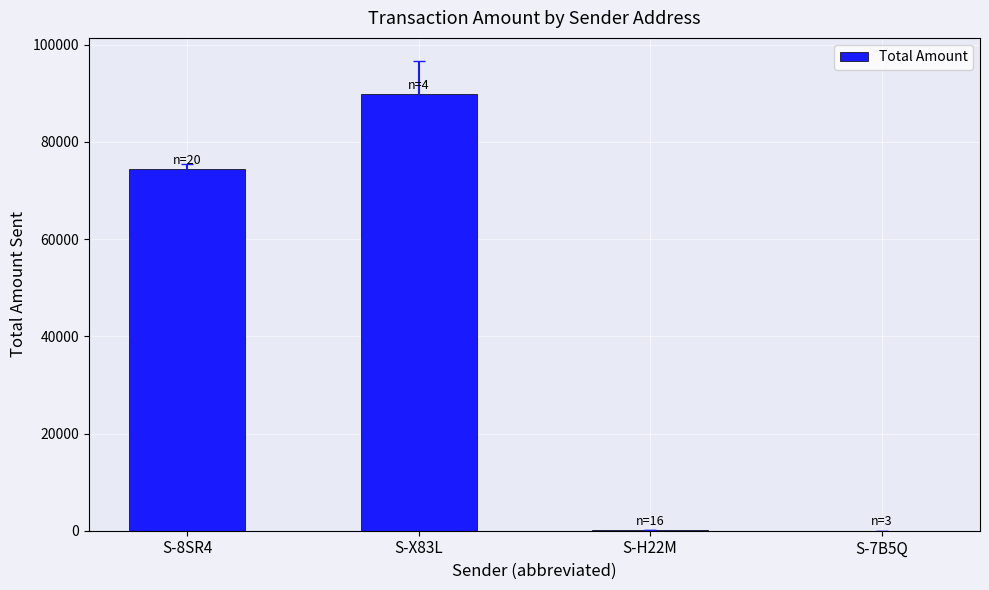

True or false: the data shows 89819 at S-X83L.

True